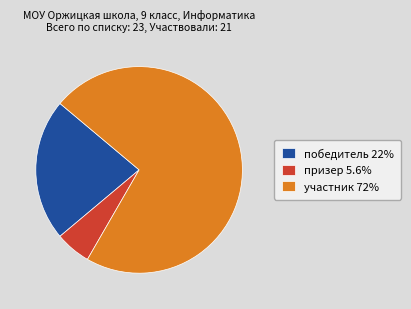

True or false: призер accounts for 1% of the total.

False